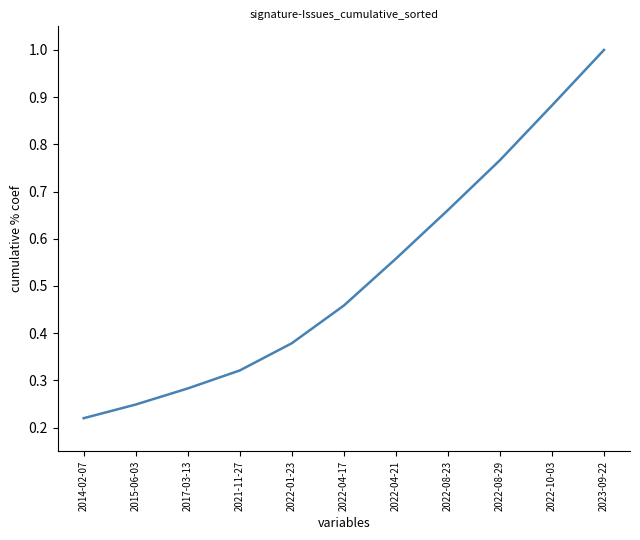

Which label corresponds to the largest value in the chart?

2023-09-22